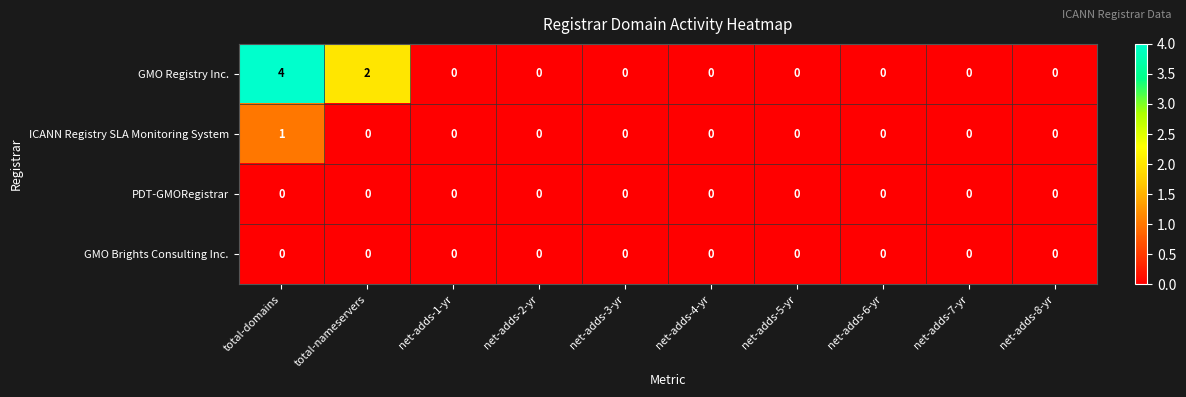

Count the number of data series in this chart.

4